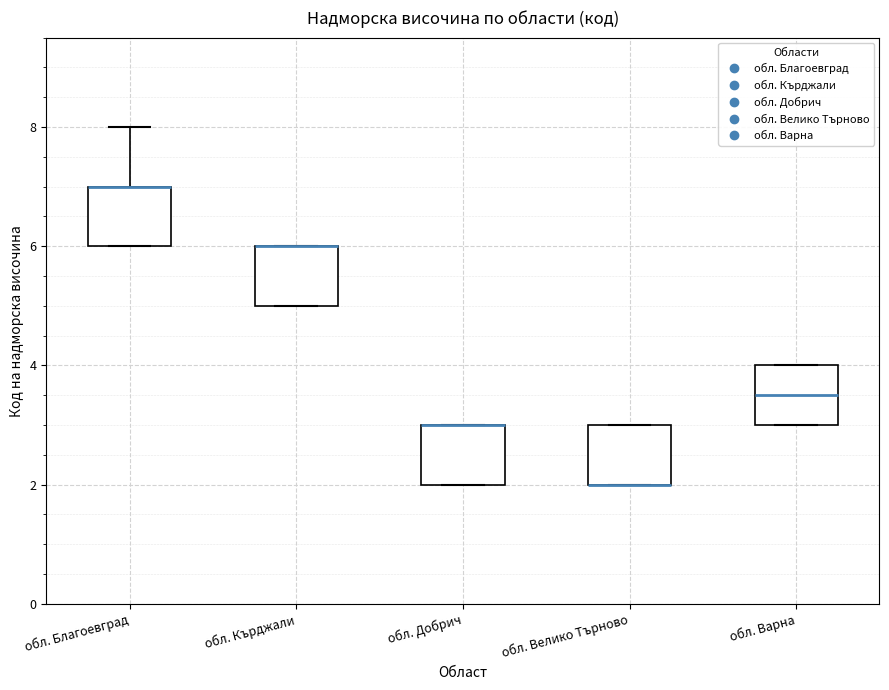

Where is the upper edge of the box for обл. Велико Търново on the y-axis? The values are not printed on the chart, so give them approximately, as read against the axis.

3.0